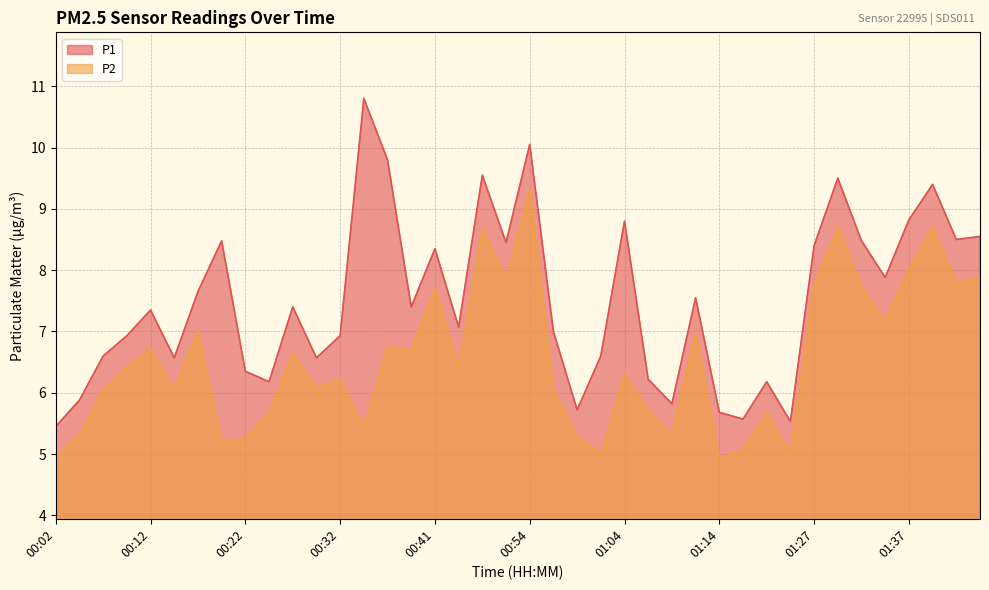

How many interior local valleys does the P1 series have?

12